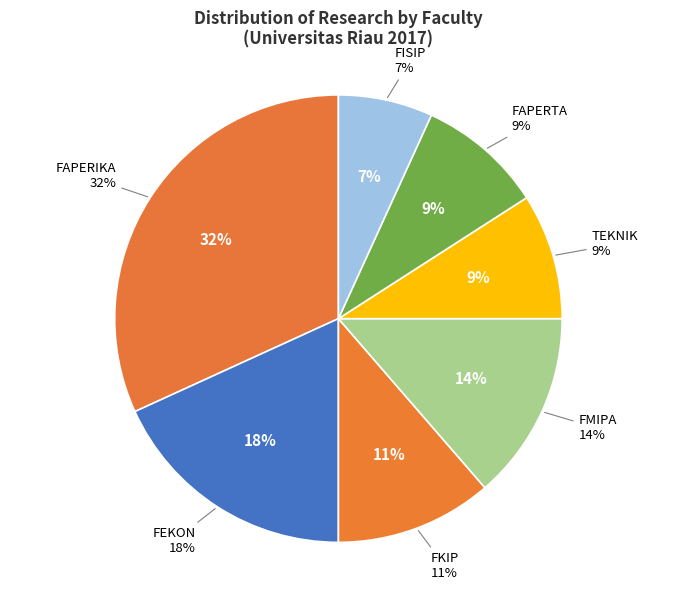

How many slices are in this pie chart?

7